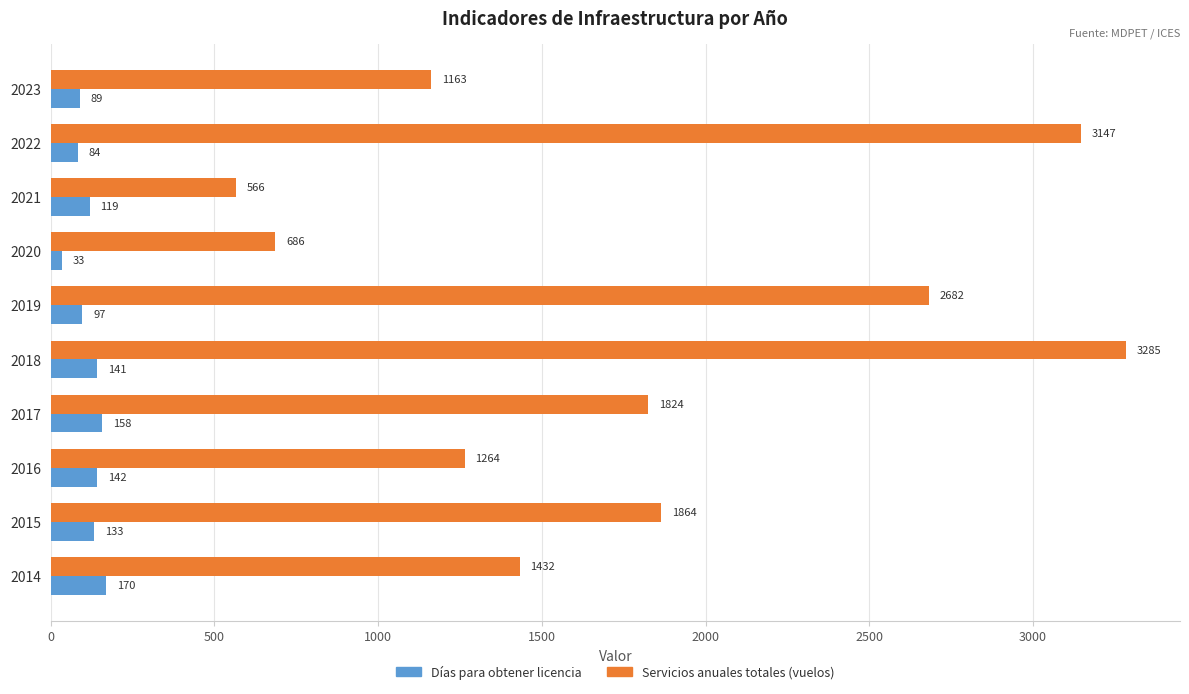

What are all the series names shown in the legend?

Días para obtener licencia, Servicios anuales totales (vuelos)